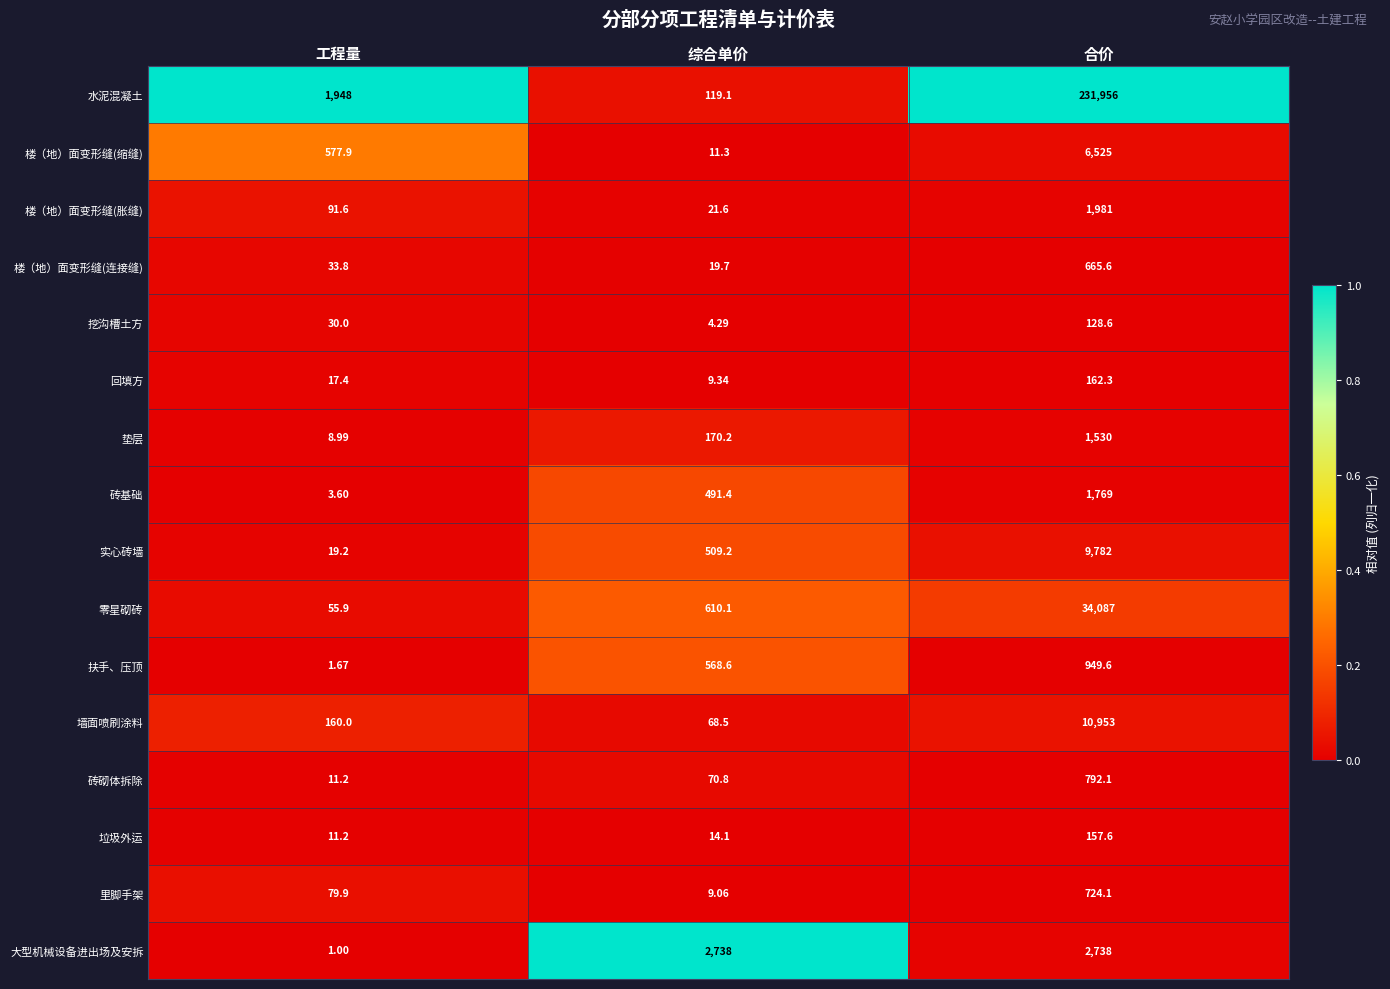

At which category is the sum across all series the highest?

合价